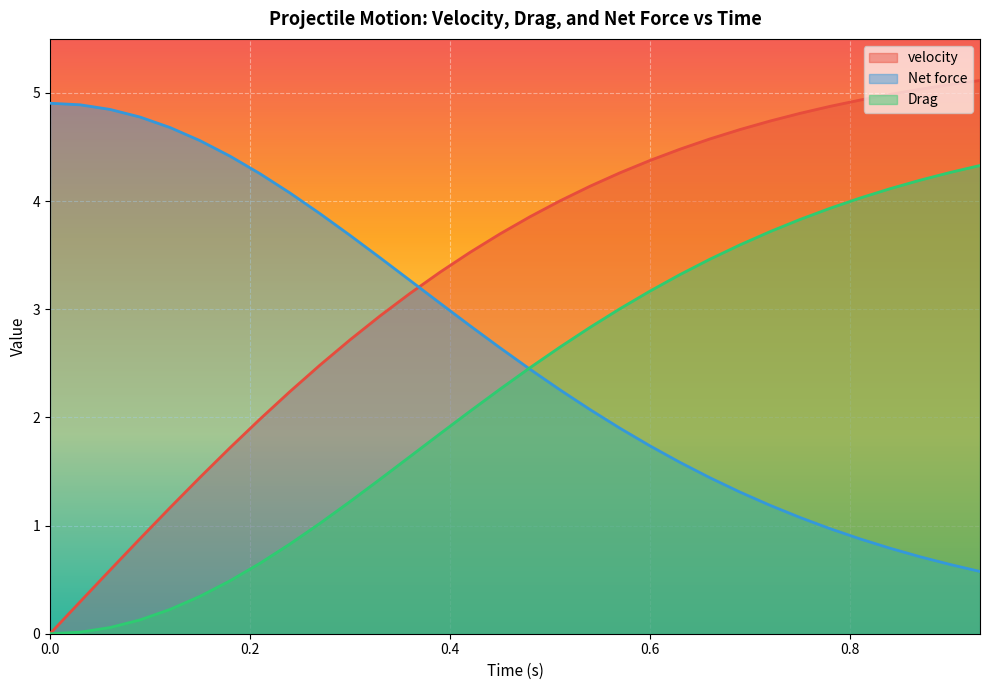

Does the chart display data point markers on the line(s)?

No